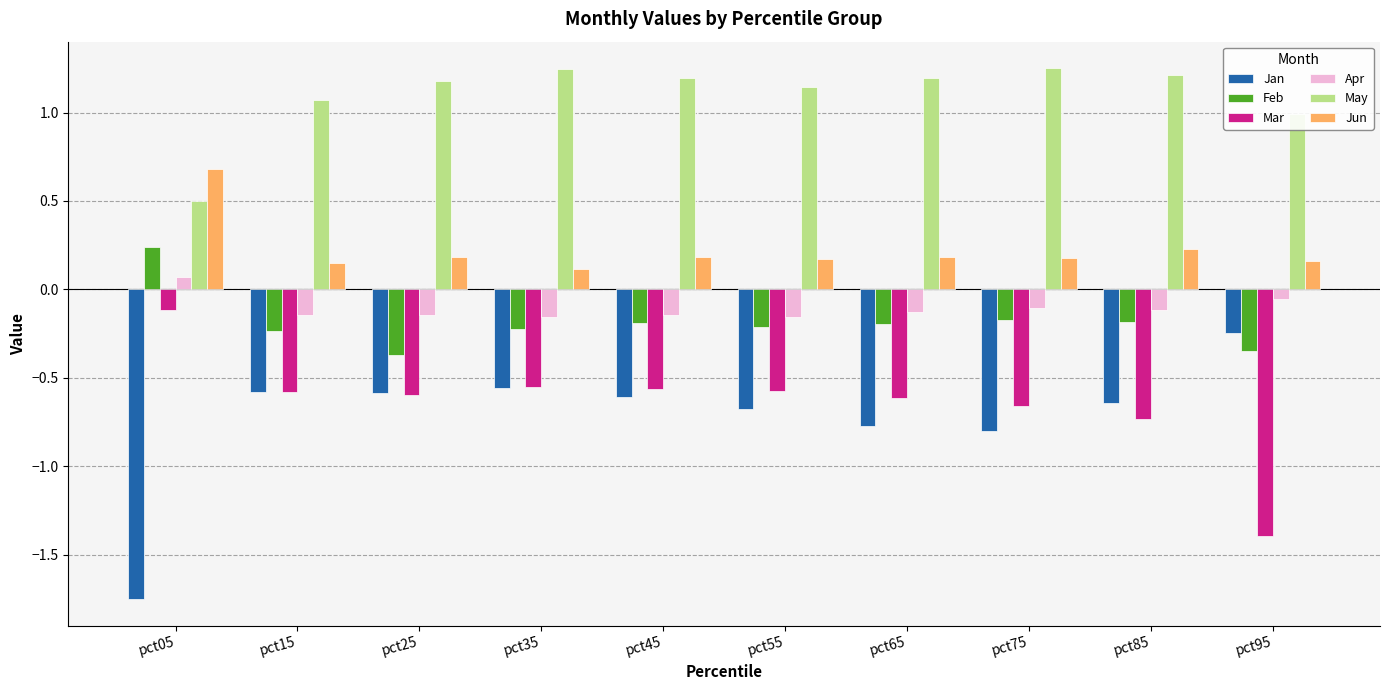

The value of May at pct85 is 1.6. True or false?

False